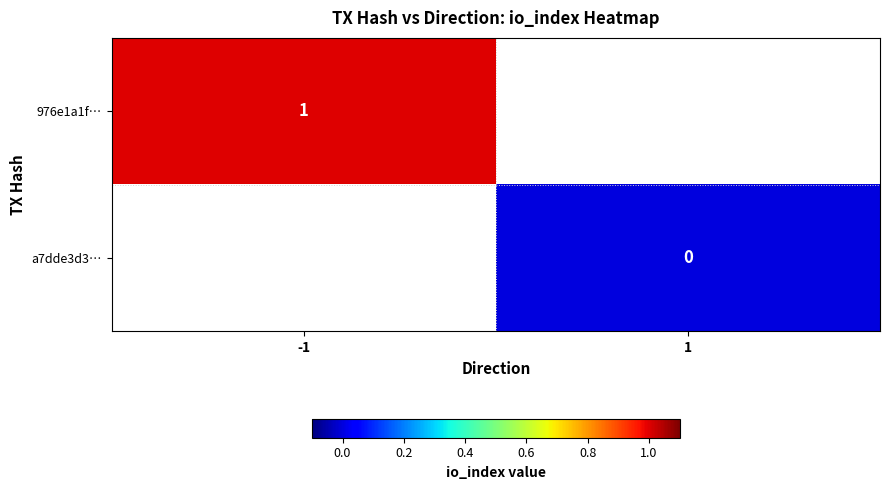

The 976e1a1f… series shows 1 at -1. True or false?

True